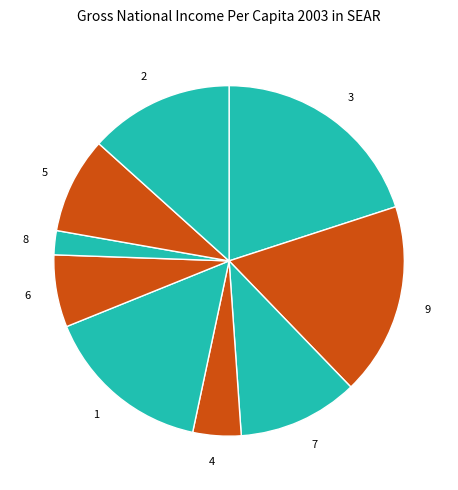

The 2 slice represents 4% of the pie. True or false?

False